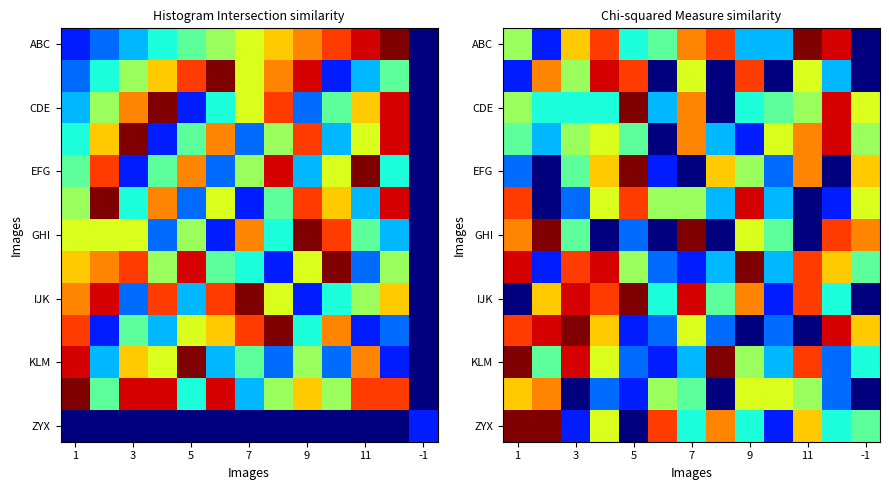

Which series has the largest range (max minus min)?

ABC